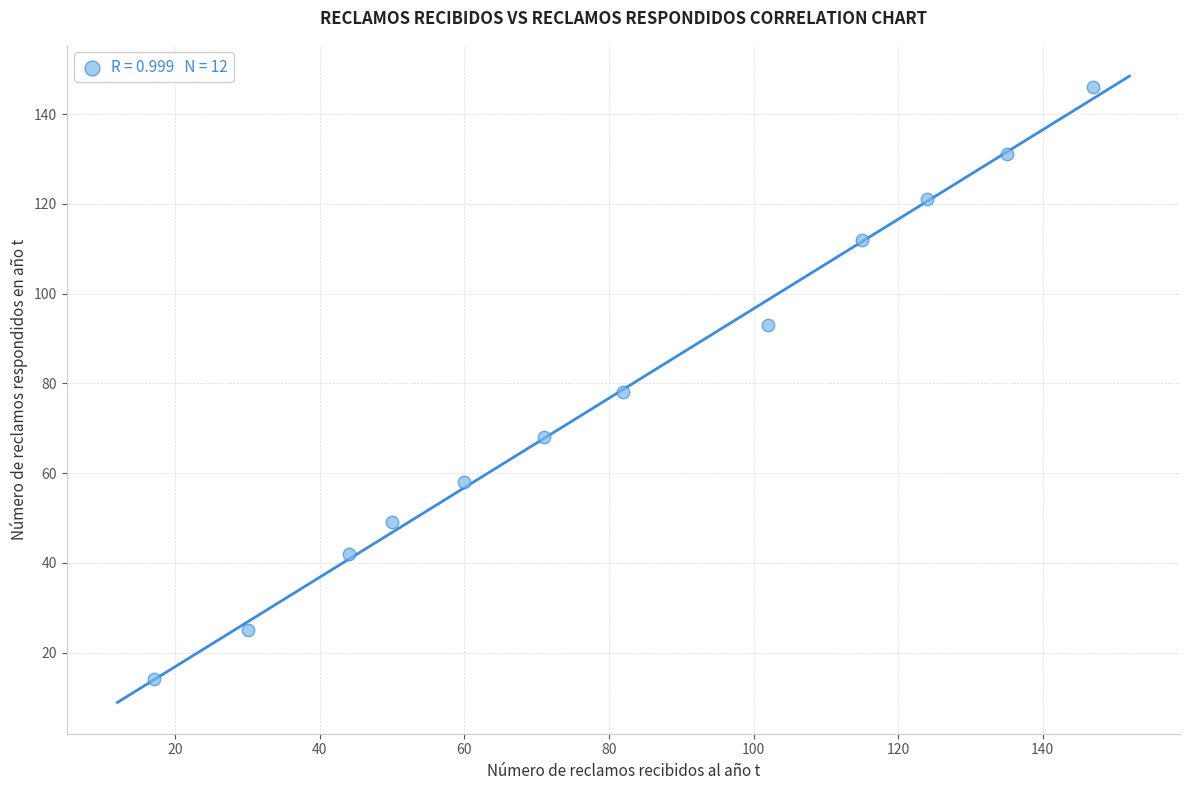

What is the range of X values (max minus min)?

130